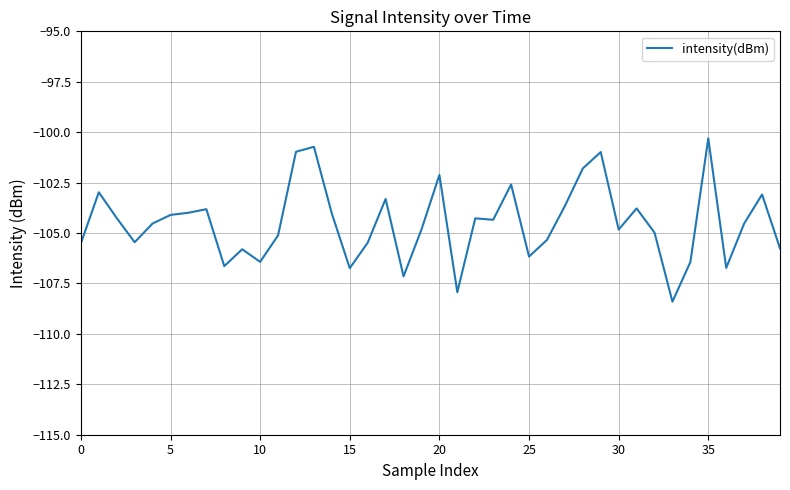

What is the difference between the maximum and minimum values?

8.1